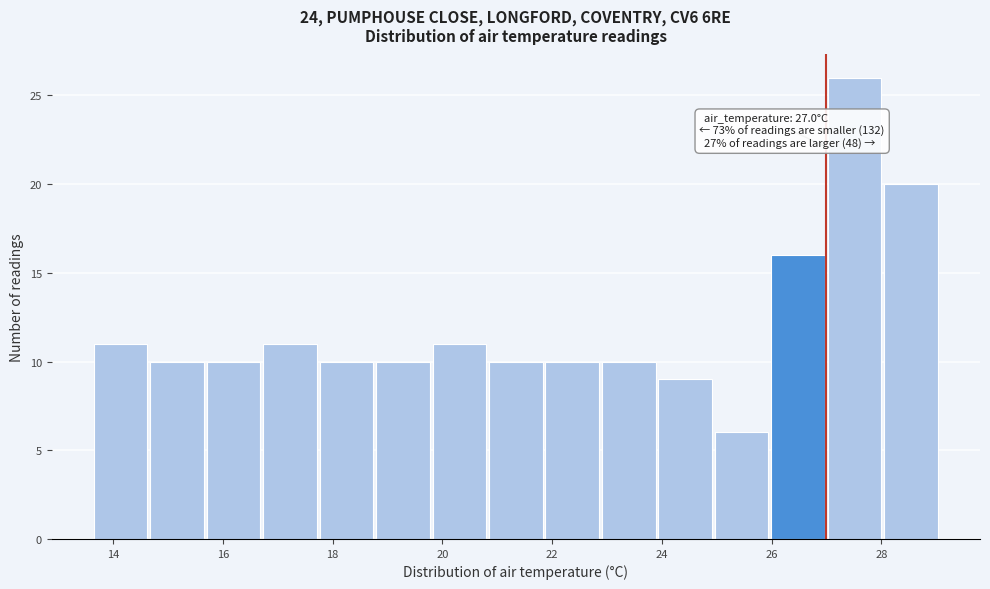

Over which range of the x-axis is the bar tallest?

27.0 to 28.0